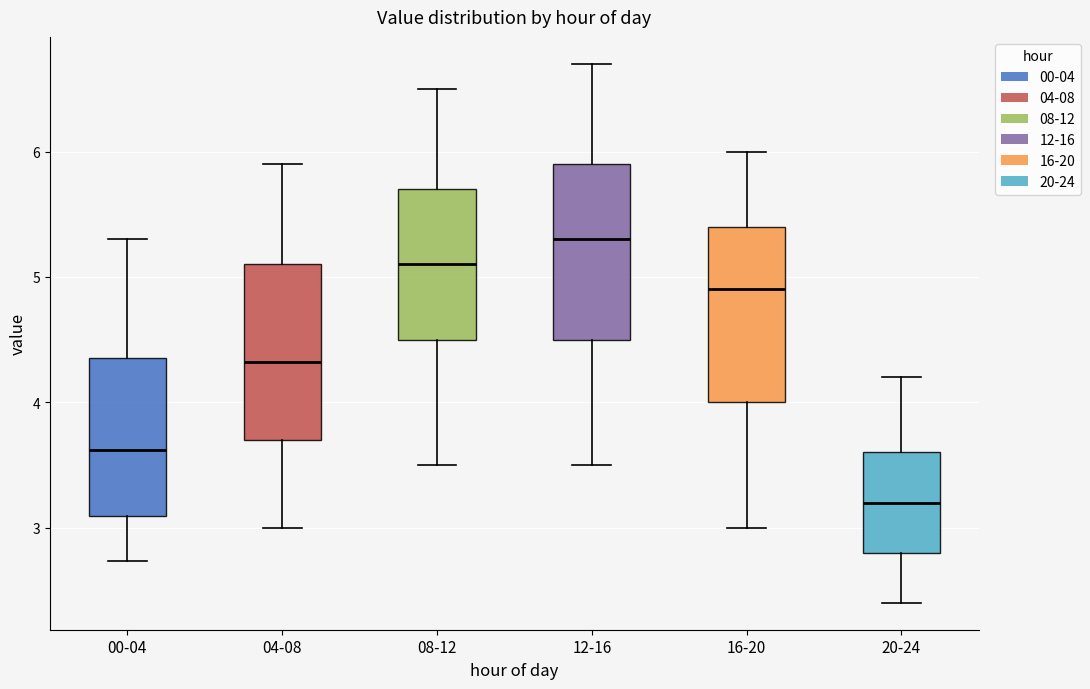

Which box's median line is the highest?

12-16